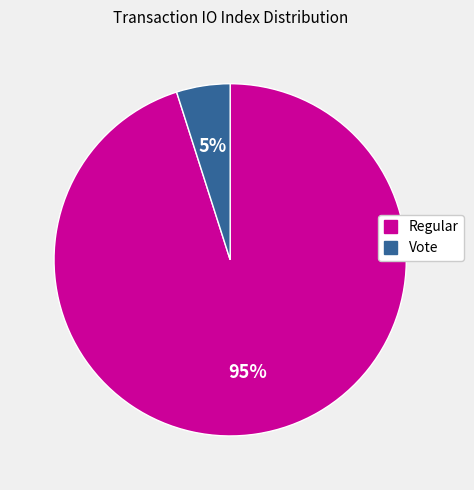

To the nearest percent, what is the average slice percentage?

50%